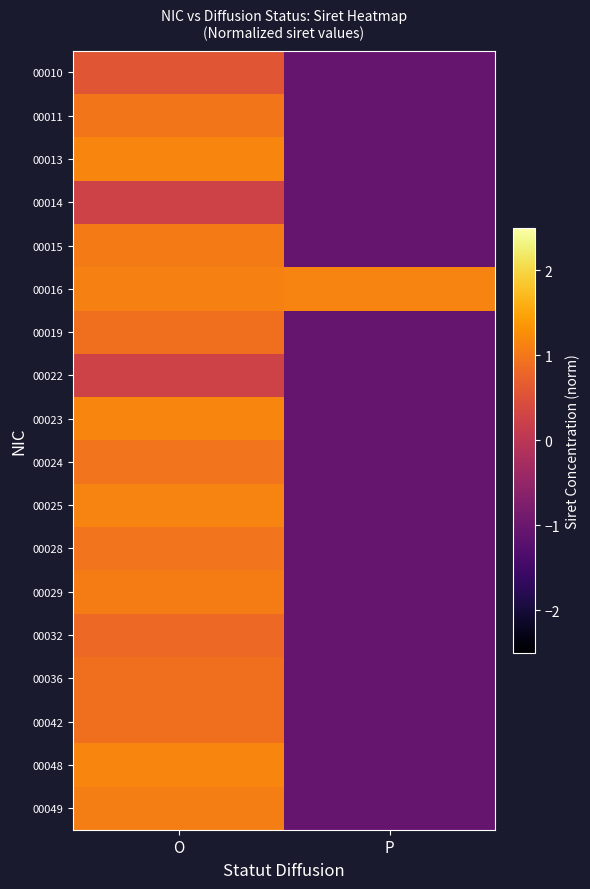

Reading left to right, extract all data points from this chart.

00010: O=0.6	P=-1.0
00011: O=1.0	P=-1.0
00013: O=1.2	P=-1.0
00014: O=0.3	P=-1.0
00015: O=1.0	P=-1.0
00016: O=1.1	P=1.1
00019: O=0.9	P=-1.0
00022: O=0.3	P=-1.0
00023: O=1.2	P=-1.0
00024: O=1.0	P=-1.0
00025: O=1.1	P=-1.0
00028: O=1.0	P=-1.0
00029: O=1.1	P=-1.0
00032: O=0.8	P=-1.0
00036: O=0.9	P=-1.0
00042: O=0.9	P=-1.0
00048: O=1.2	P=-1.0
00049: O=1.1	P=-1.0